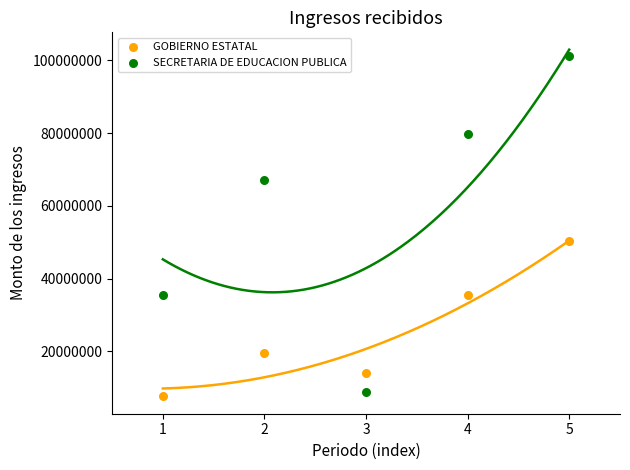

Across all data points, what is the range of X values (max minus min)?

4.0